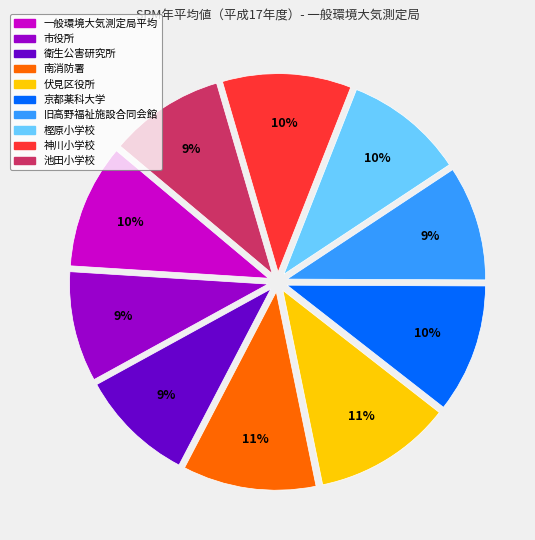

Does any single category account for the majority?

No